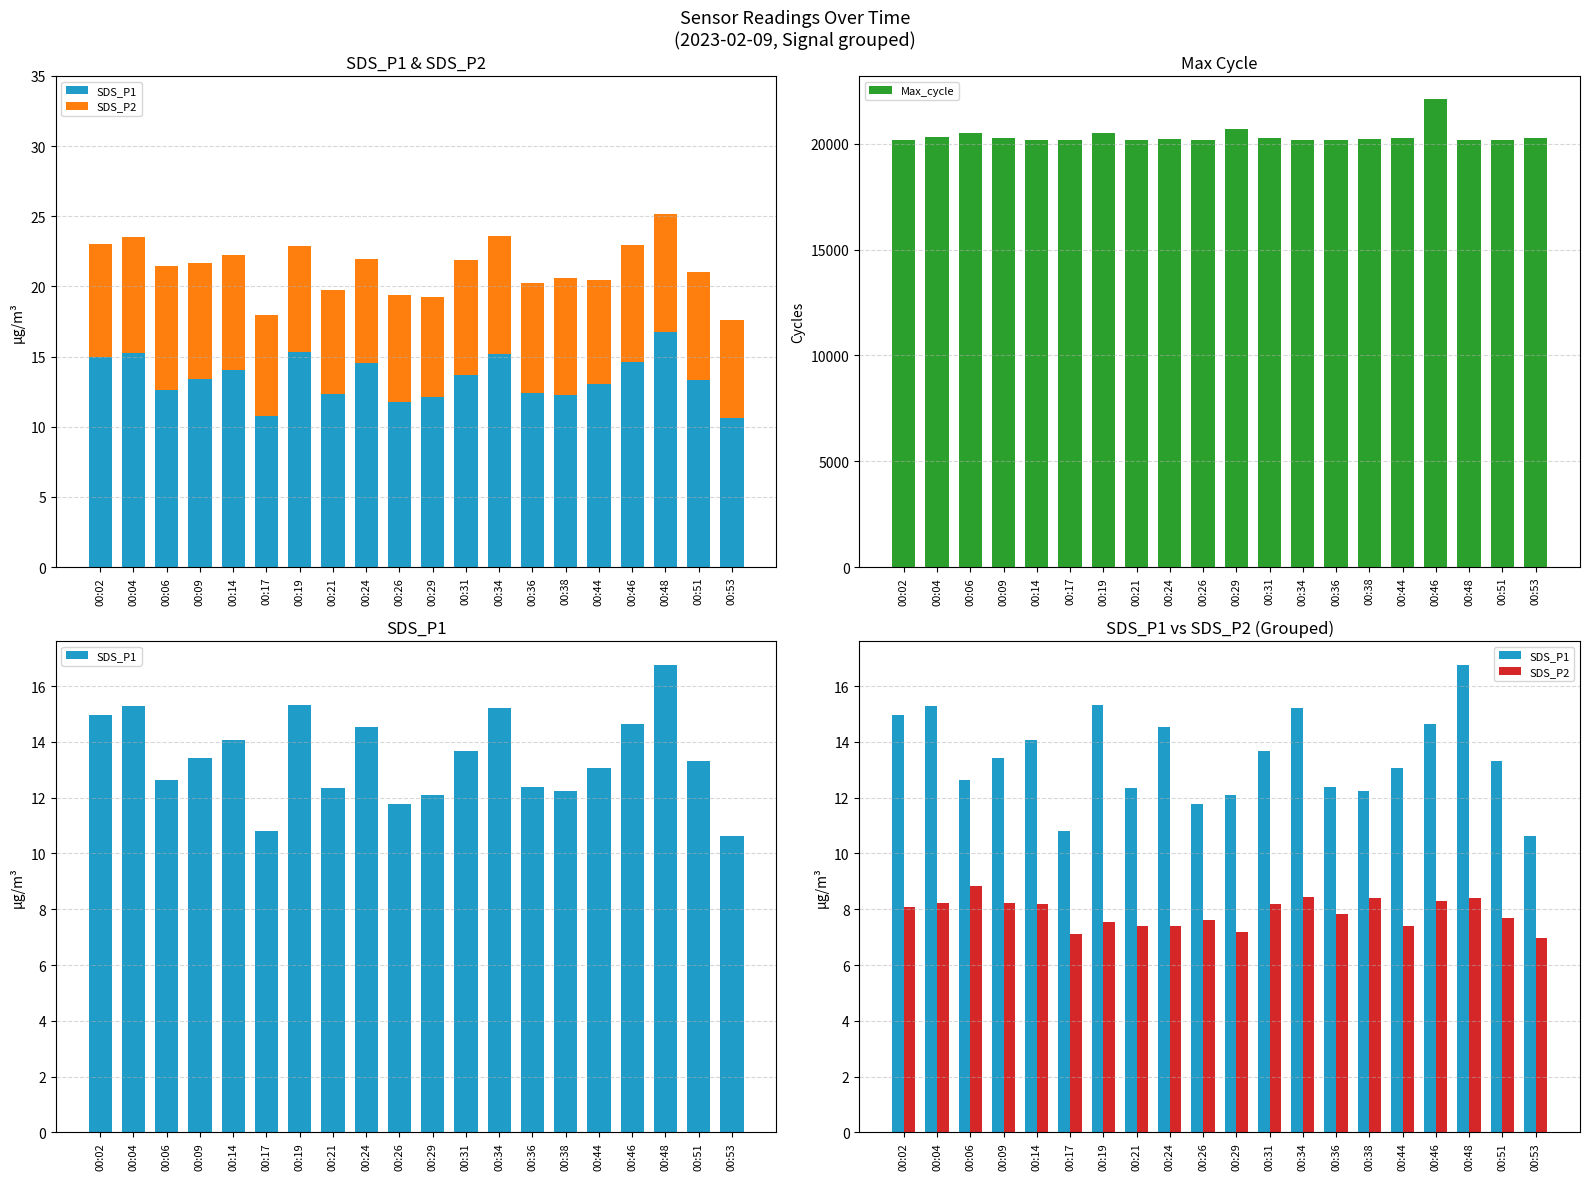

Reading right to left, list all the values displayed in this chart.

SDS_P1: 00:53=10.6	00:51=13.3	00:48=16.8	00:46=14.6	00:44=13.1	00:38=12.2	00:36=12.4	00:34=15.2	00:31=13.7	00:29=12.1	00:26=11.8	00:24=14.5	00:21=12.3	00:19=15.3	00:17=10.8	00:14=14.1	00:09=13.4	00:06=12.6	00:04=15.3	00:02=15.0
SDS_P2: 00:53=7.0	00:51=7.7	00:48=8.4	00:46=8.3	00:44=7.4	00:38=8.4	00:36=7.8	00:34=8.4	00:31=8.2	00:29=7.2	00:26=7.6	00:24=7.4	00:21=7.4	00:19=7.5	00:17=7.1	00:14=8.2	00:09=8.2	00:06=8.8	00:04=8.2	00:02=8.1
Max_cycle: 00:53=20265.0	00:51=20205.0	00:48=20193.0	00:46=22103.0	00:44=20264.0	00:38=20218.0	00:36=20183.0	00:34=20191.0	00:31=20297.0	00:29=20681.0	00:26=20194.0	00:24=20241.0	00:21=20194.0	00:19=20535.0	00:17=20183.0	00:14=20190.0	00:09=20274.0	00:06=20497.0	00:04=20329.0	00:02=20168.0